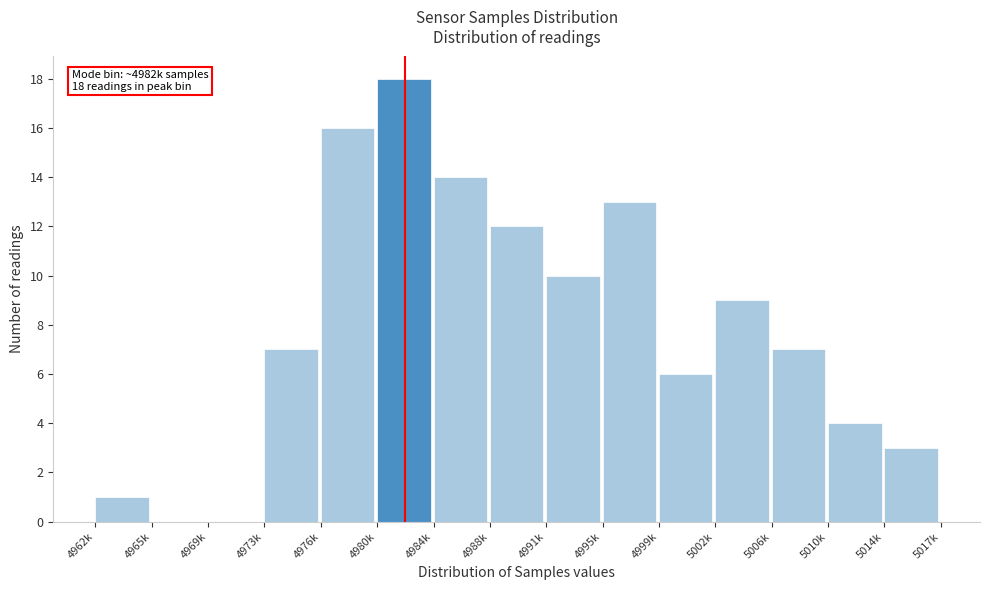

Reading left to right, list all the values displayed in this chart.

4962k=1	4965k=0	4969k=0	4973k=7	4976k=16	4980k=18	4984k=14	4988k=12	4991k=10	4995k=13	4999k=6	5002k=9	5006k=7	5010k=4	5014k=3